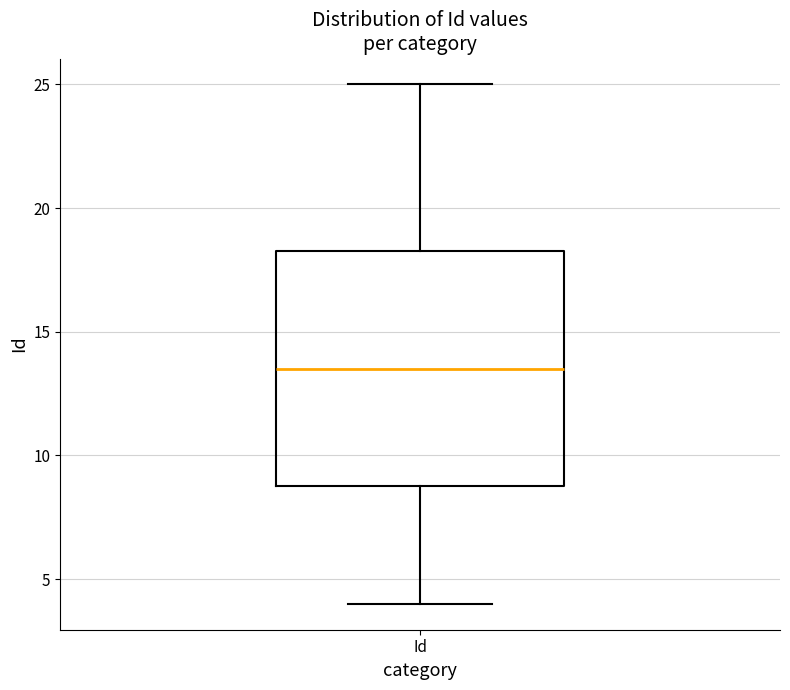

Read this box plot against the y-axis: the position of the median line, the range covered by the box, and the ends of both whiskers. The values are not printed on the chart, so give them approximately, as read against the axis.

median 13.5, box 9.0 to 18.5, whiskers 4.0 to 25.0